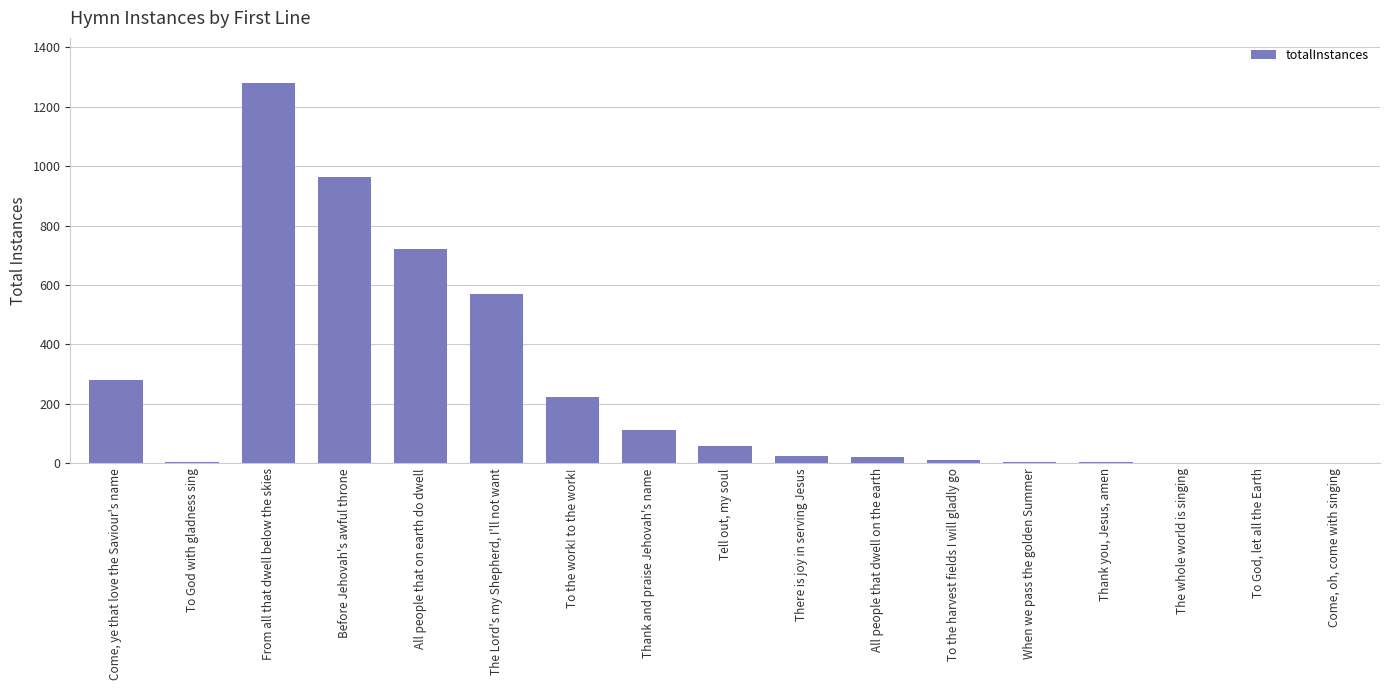

At which category does the chart reach its peak across all series?

From all that dwell below the skies